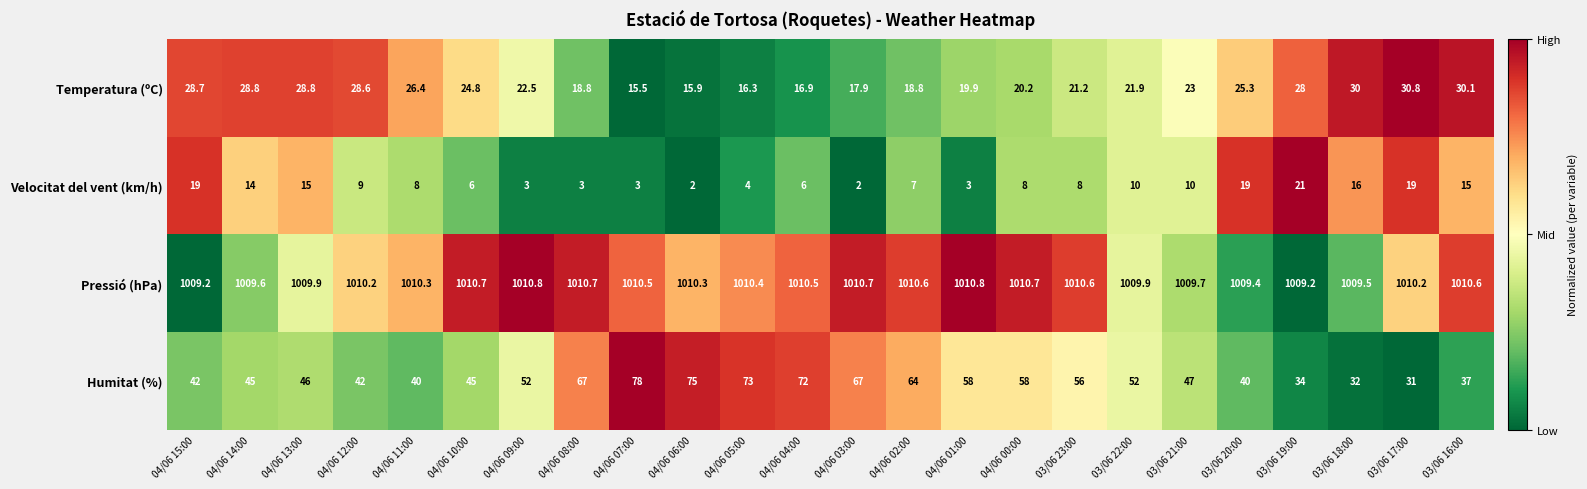

At which category is the sum across all series the highest?

04/06 07:00